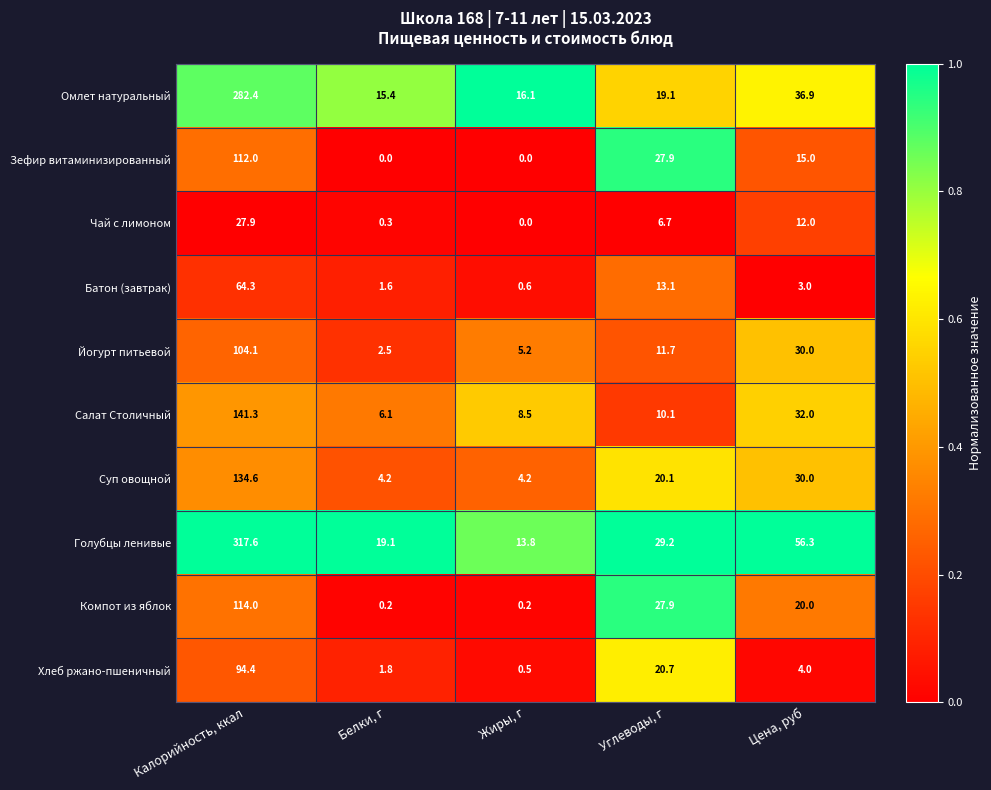

What is the sum of the Голубцы ленивые values at Жиры, г and Цена, руб?

70.1